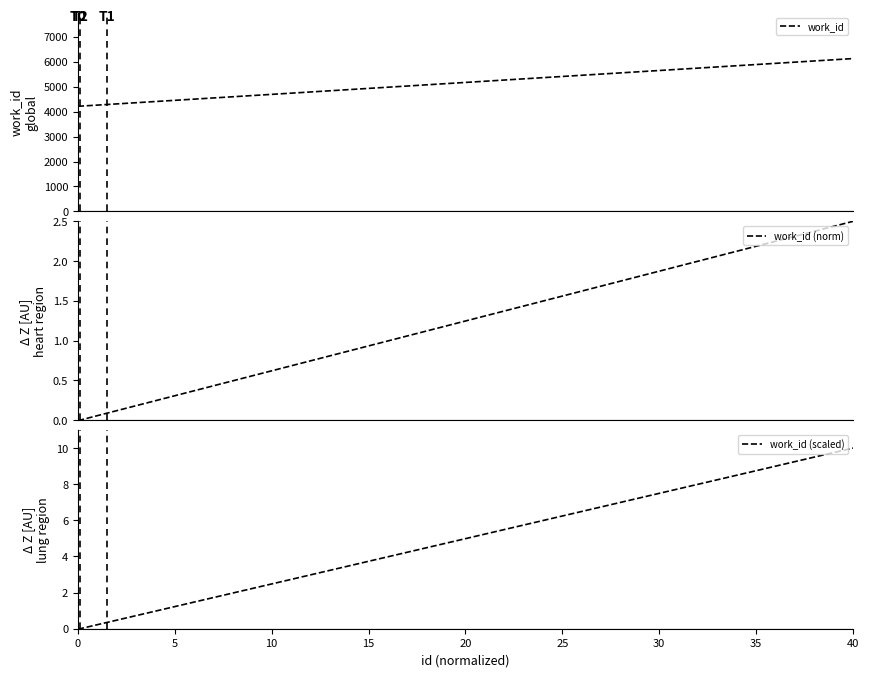

What is the maximum value for work_id?

6123